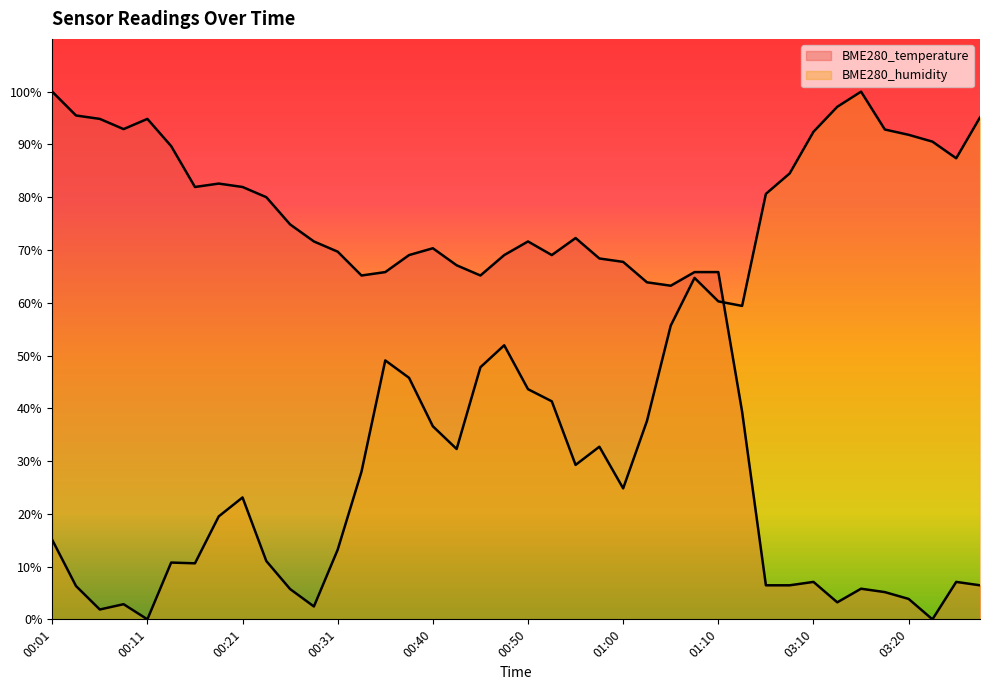

What is the difference between the maximum and second lowest values in the BME280_humidity series?

98.1